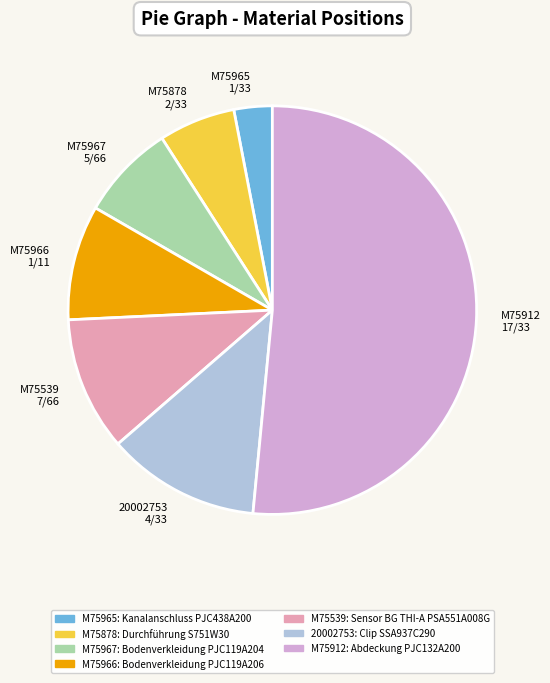

True or false: M75967 accounts for 8% of the total.

True